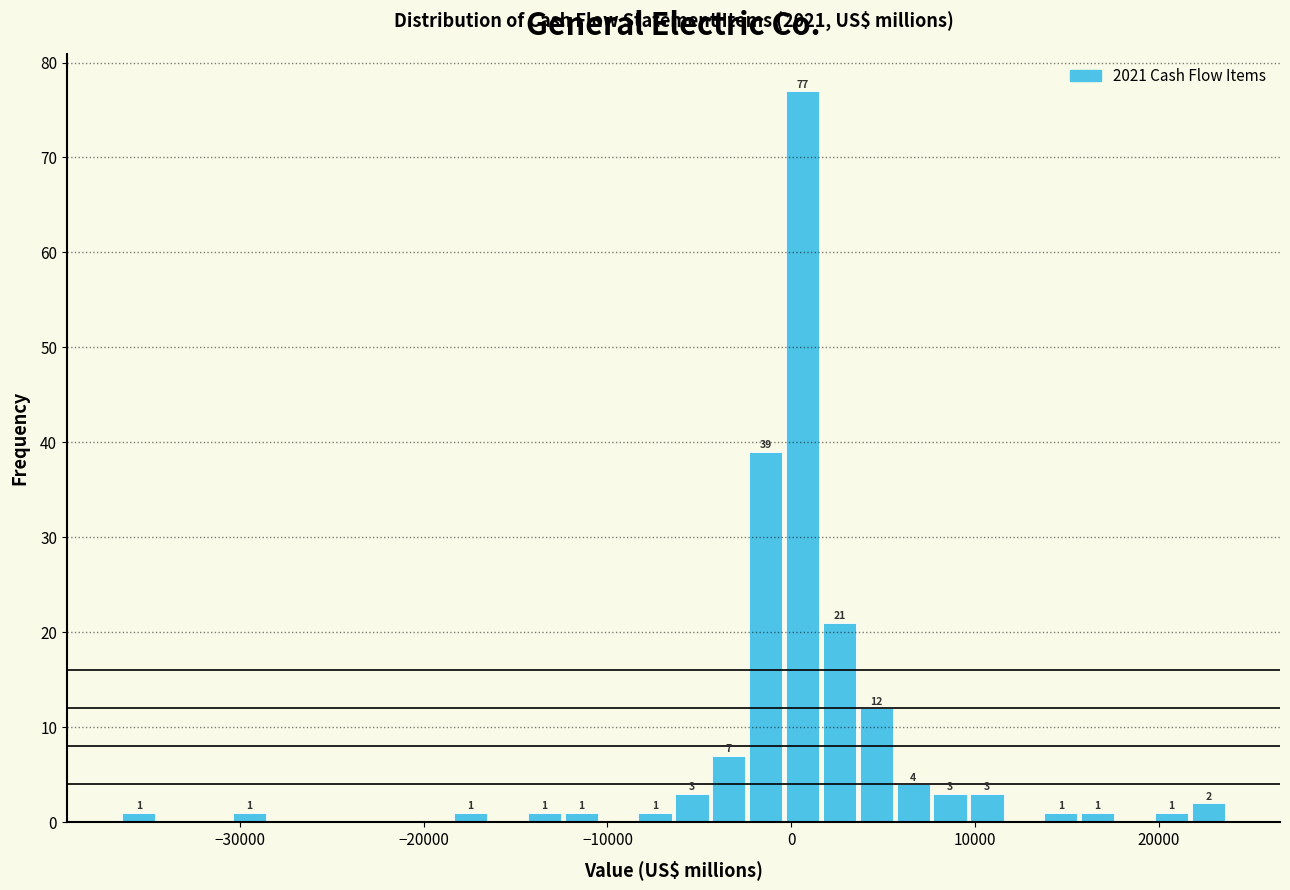

Read against the x-axis, roughly where is the centre of the tallest bar?

1000